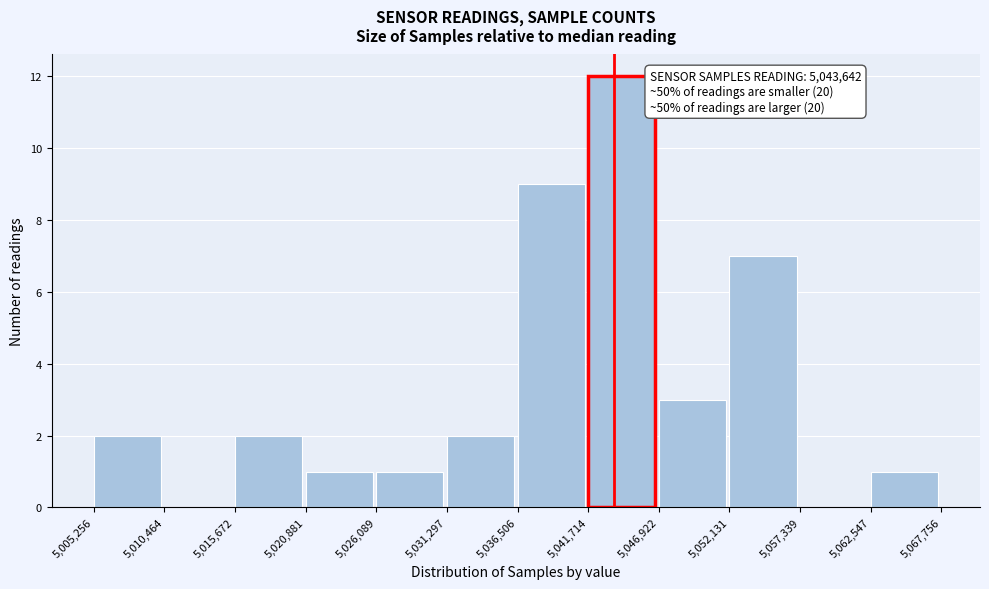

Which range on the x-axis has the tallest bar?

5,041,714 to 5,046,922